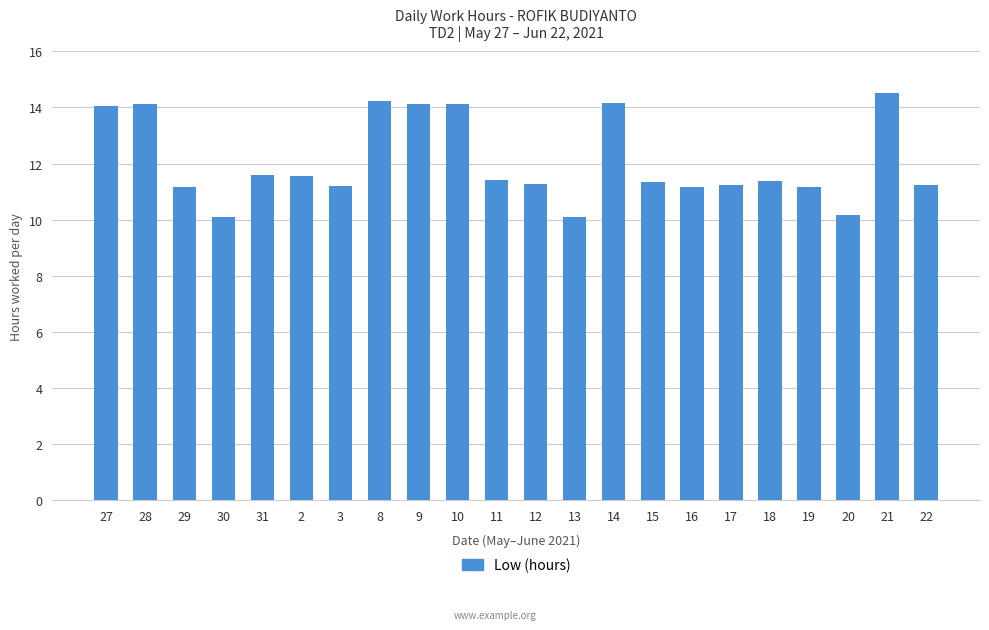

What is the label of the 19th bar from the right?

30